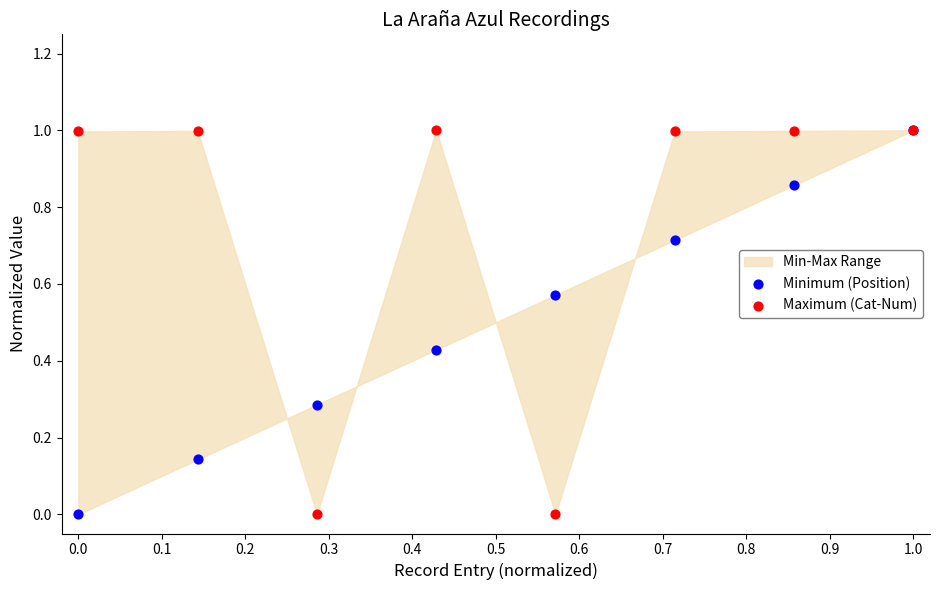

Which series contains the highest Y value?

Minimum (Position)